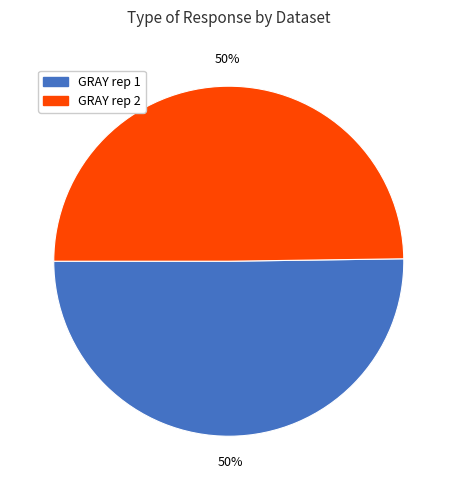

Is the sum of GRAY rep 2 and GRAY rep 1 greater than half?

Yes